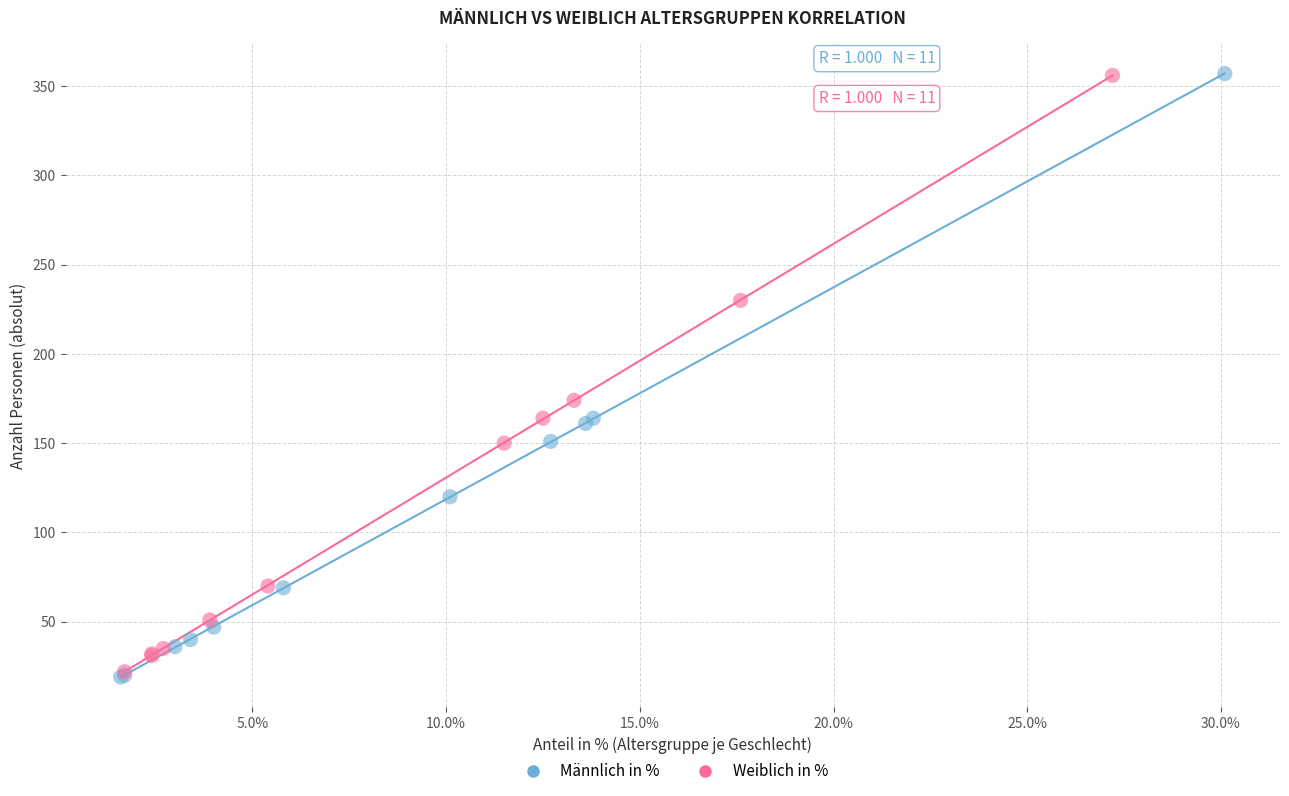

Which series has the largest Y range (max minus min)?

Männlich in %